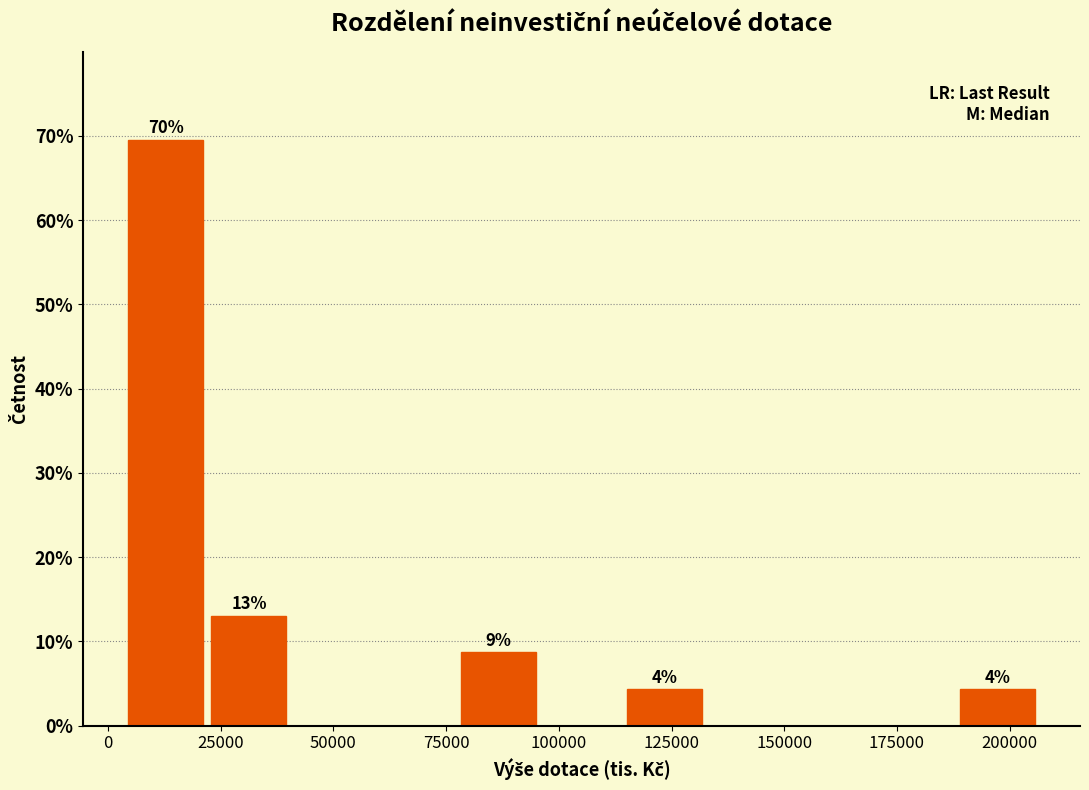

Read against the x-axis, roughly where is the centre of the tallest bar?

15000